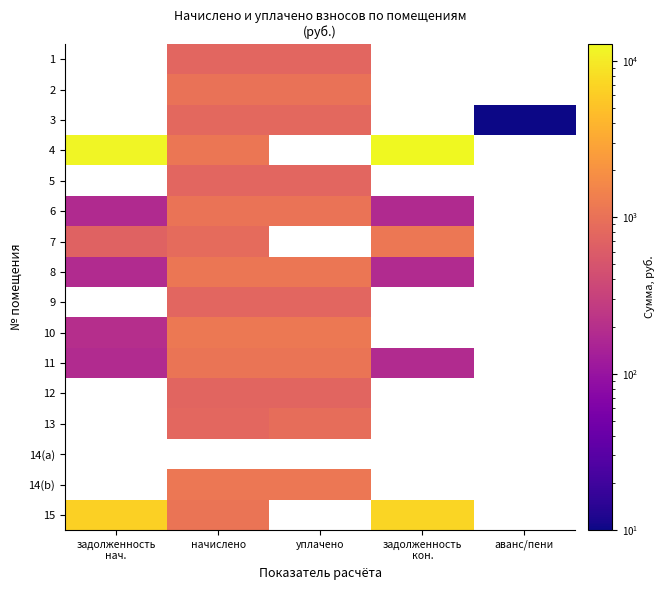

Rank the series at аванс/пени from lowest to highest value.

1, 2, 3, 4, 5, 6, 7, 8, 9, 10, 11, 12, 13, 14(a), 14(b), 15